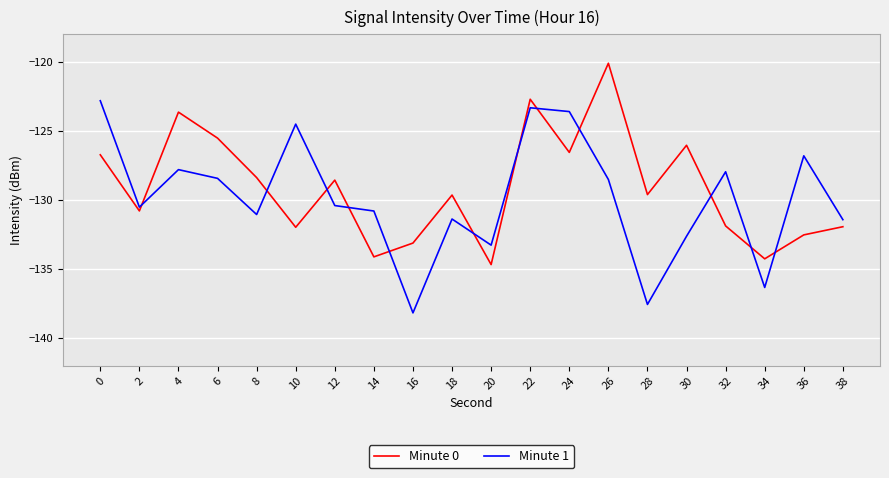

What is the difference between the highest and lowest values at 26?

8.4